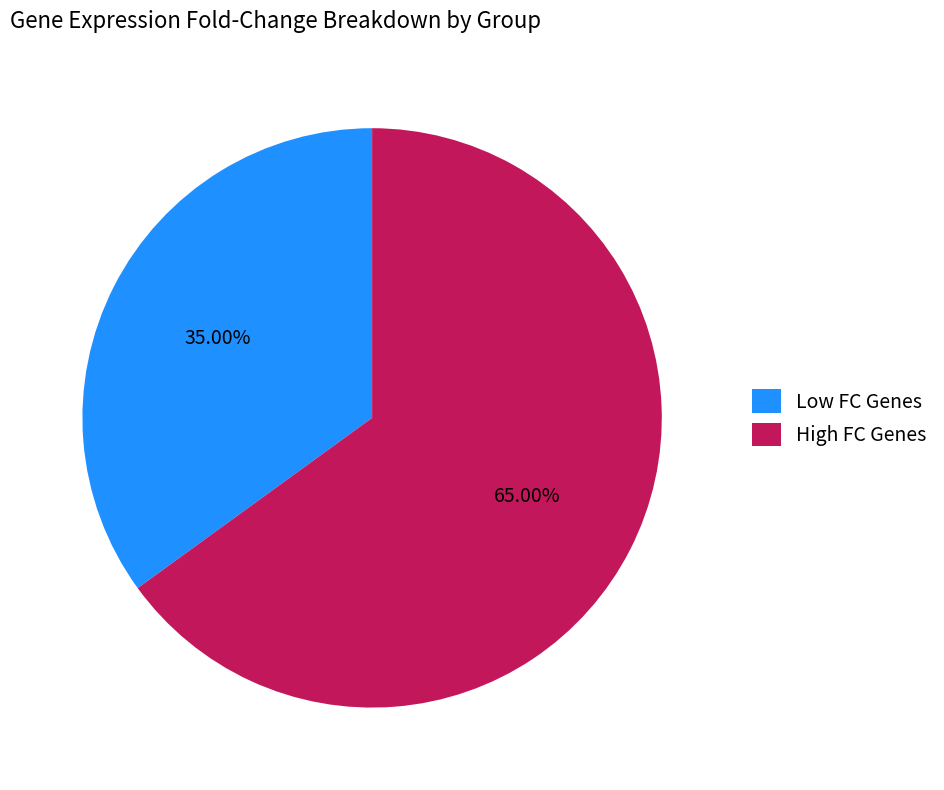

To the nearest percent, what is the difference between the largest and smallest slice percentages?

30%